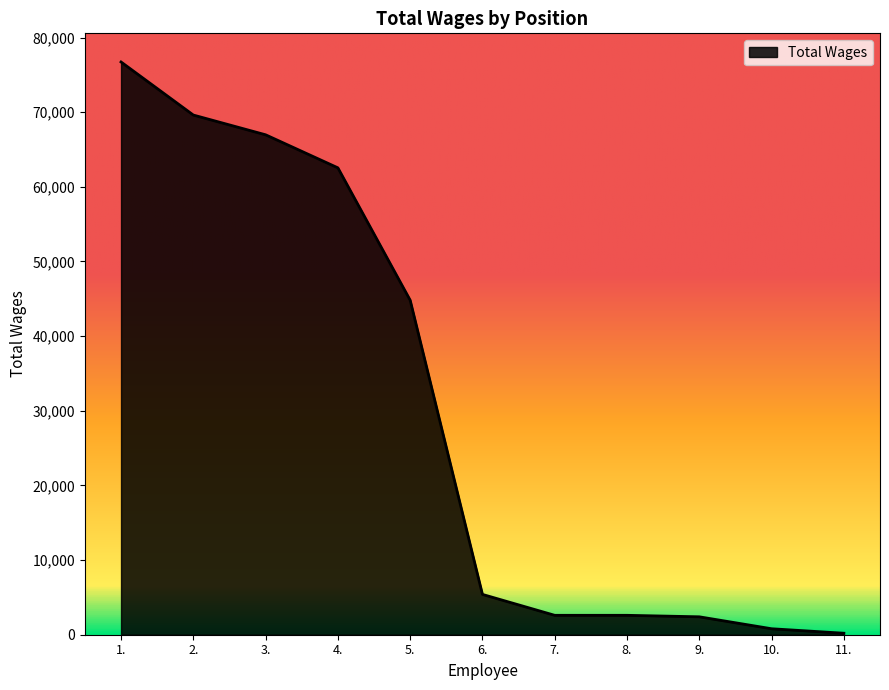

At which category does the chart reach its peak across all series?

1.